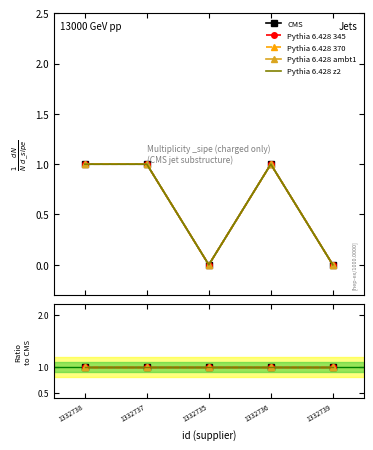

What is the approximate value of Pythia 6.428 345 at 1332736?

1